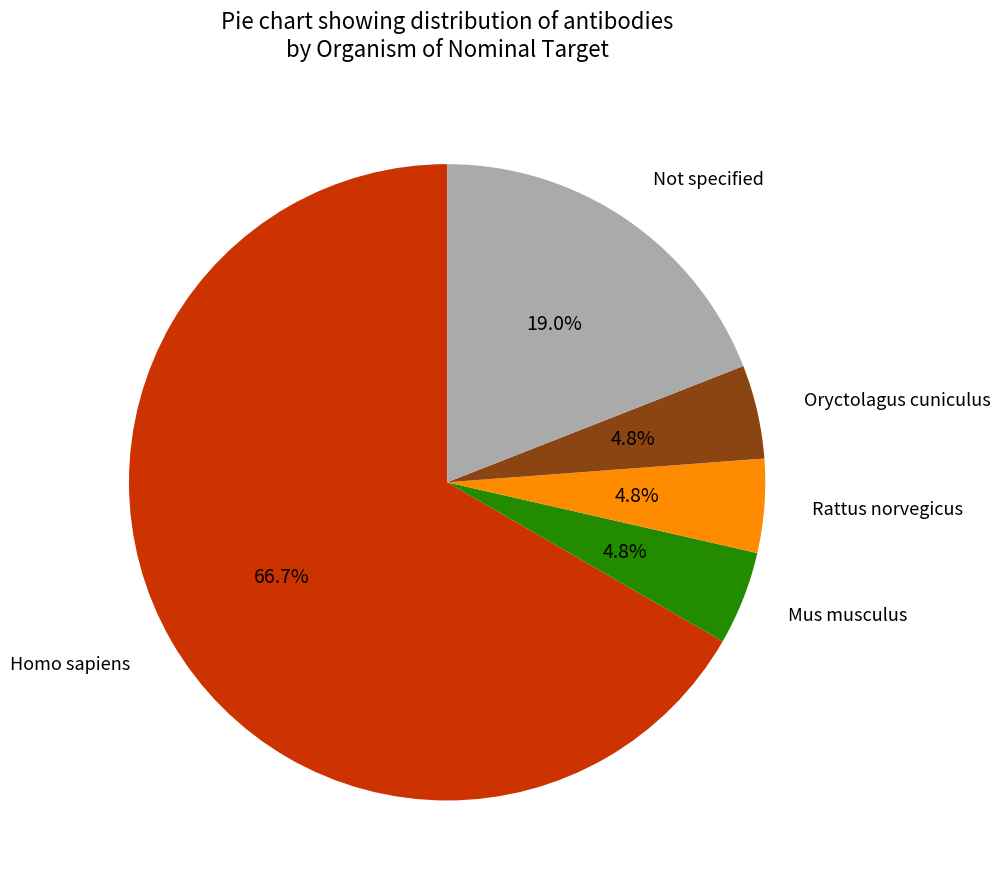

What is the largest slice in the pie chart?

Homo sapiens